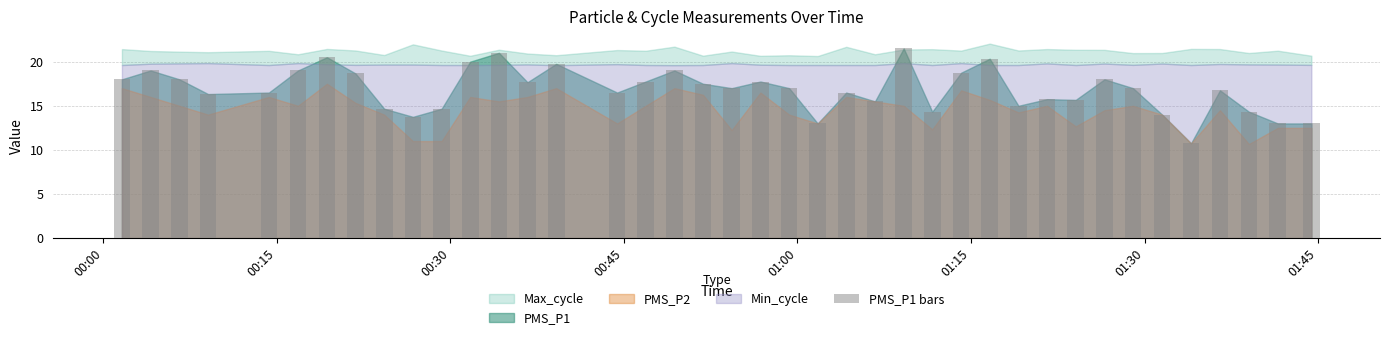

What is the average value?

16.8